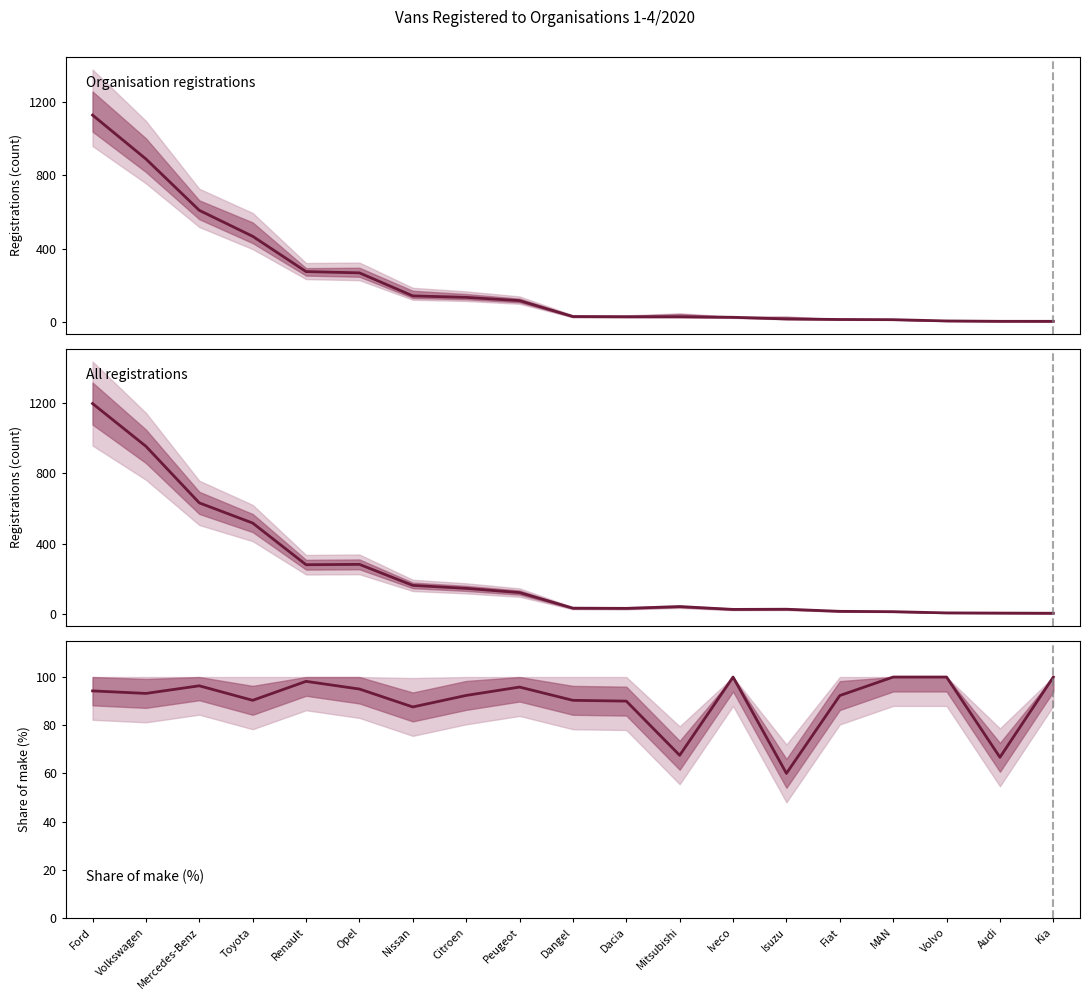

How many lines are shown in the chart?

3